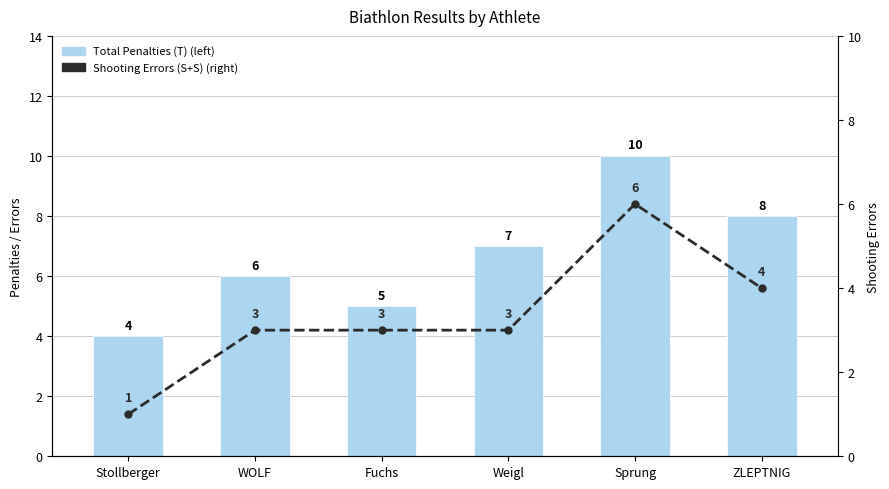

Which series has the widest spread of values?

Total Penalties (T) (left)